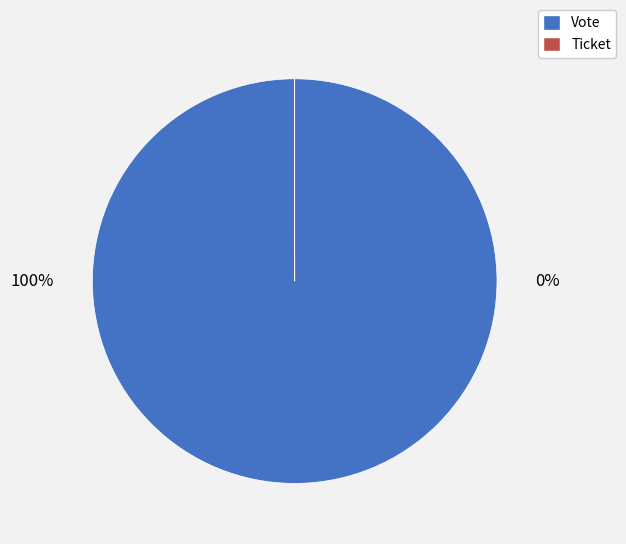

Which category accounts for the majority?

Vote